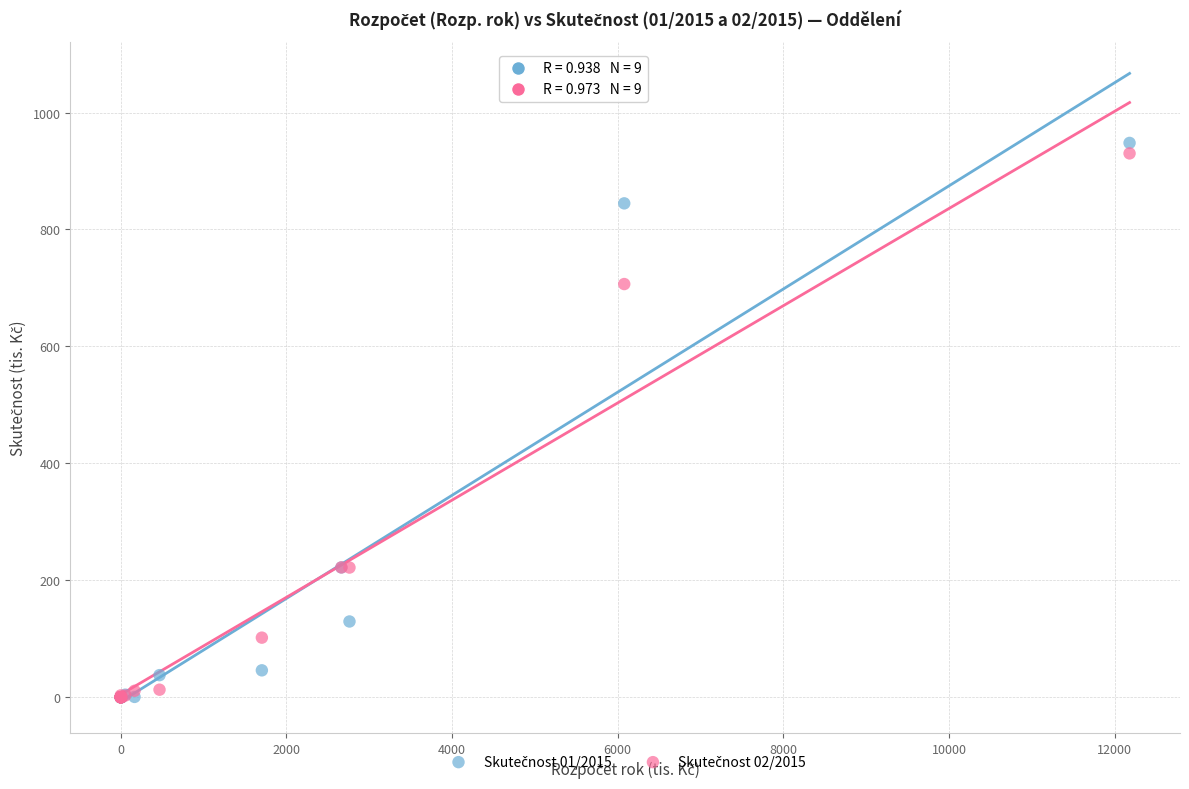

Across all series, what Y value is closest to 474?

706.6